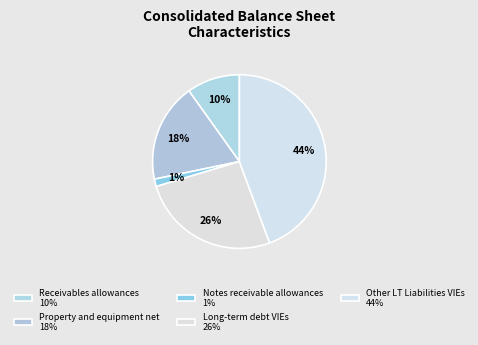

To the nearest percent, what percentage of the pie is Property and equipment net?

18%